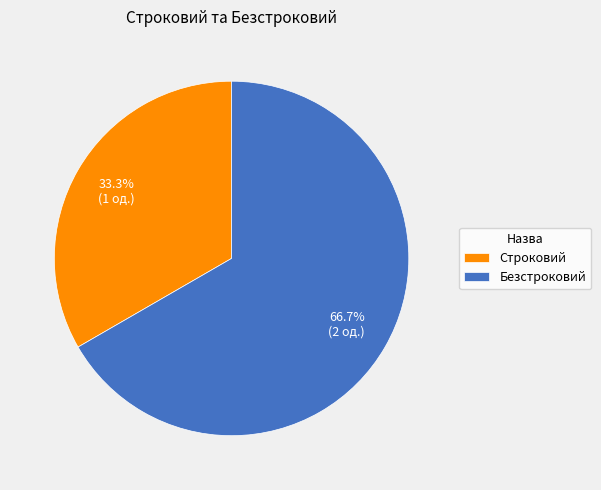

To the nearest percent, what is the difference between the largest and smallest slice percentages?

33%